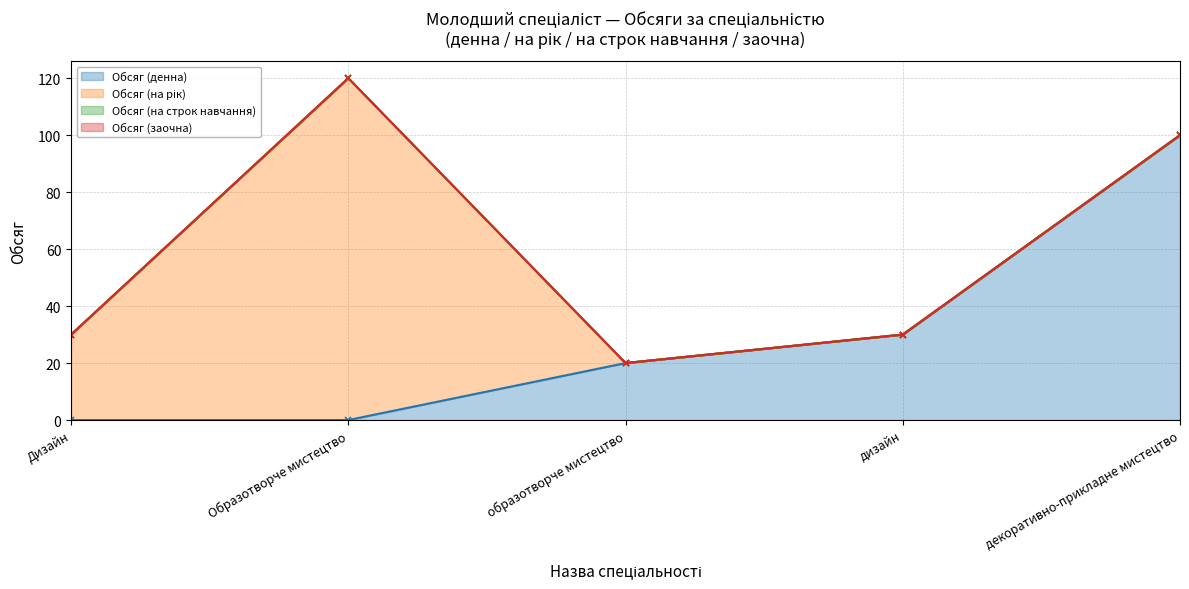

How many data points in Обсяг (на строк навчання) are above 30?

2